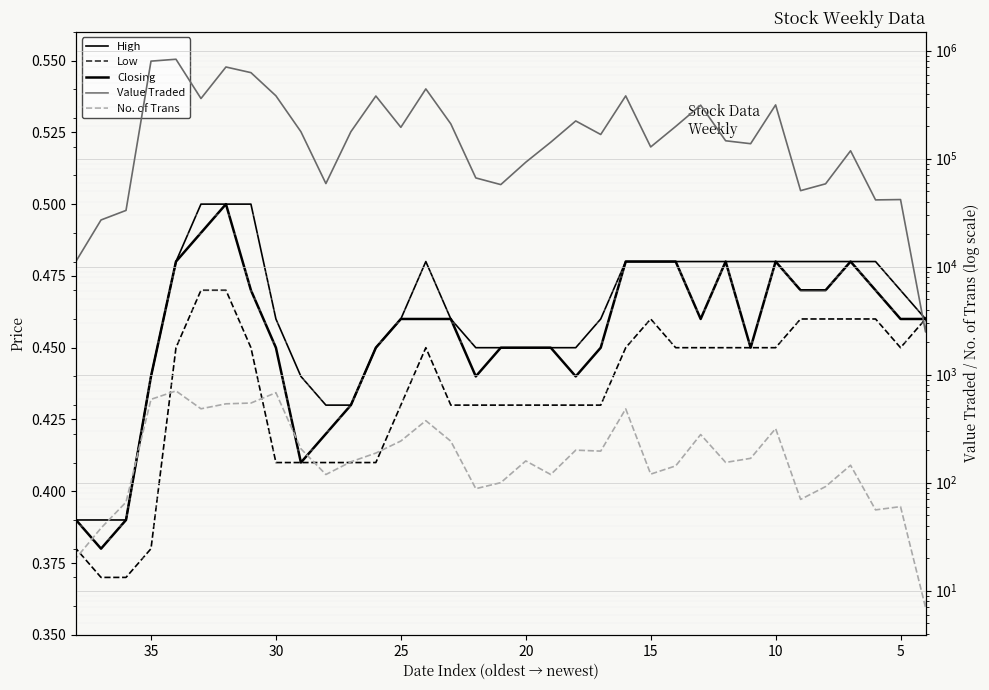

True or false: Value Traded and Closing intersect in this chart.

False